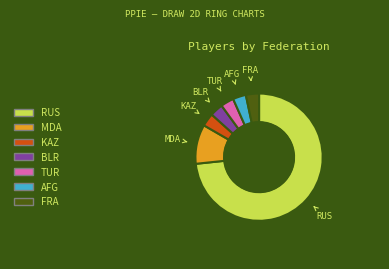

Count the number of slices in the pie.

7